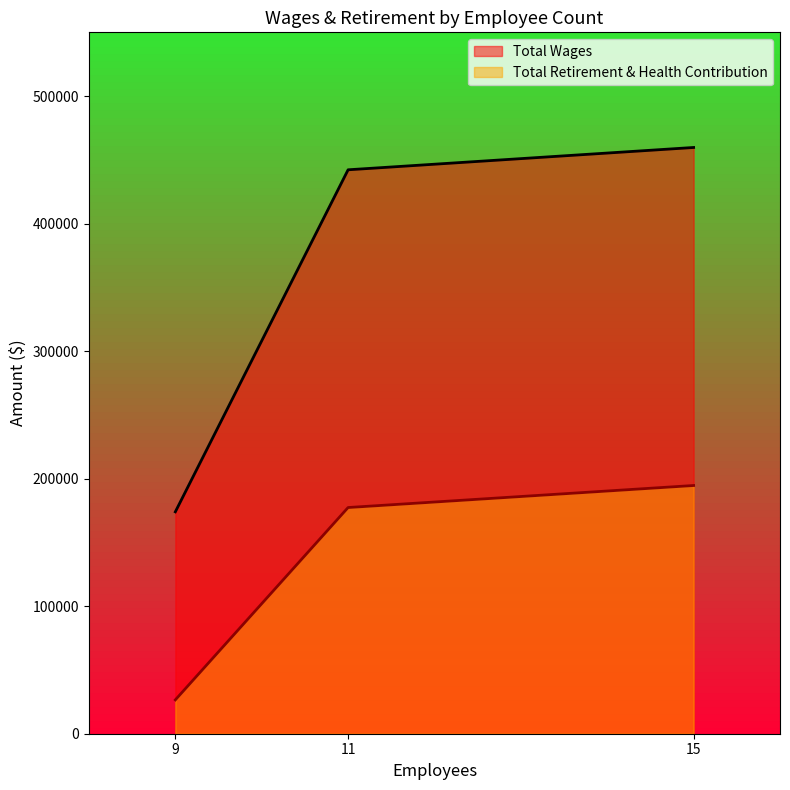

List the labels in order of Total Retirement & Health Contribution value, smallest first.

9, 11, 15